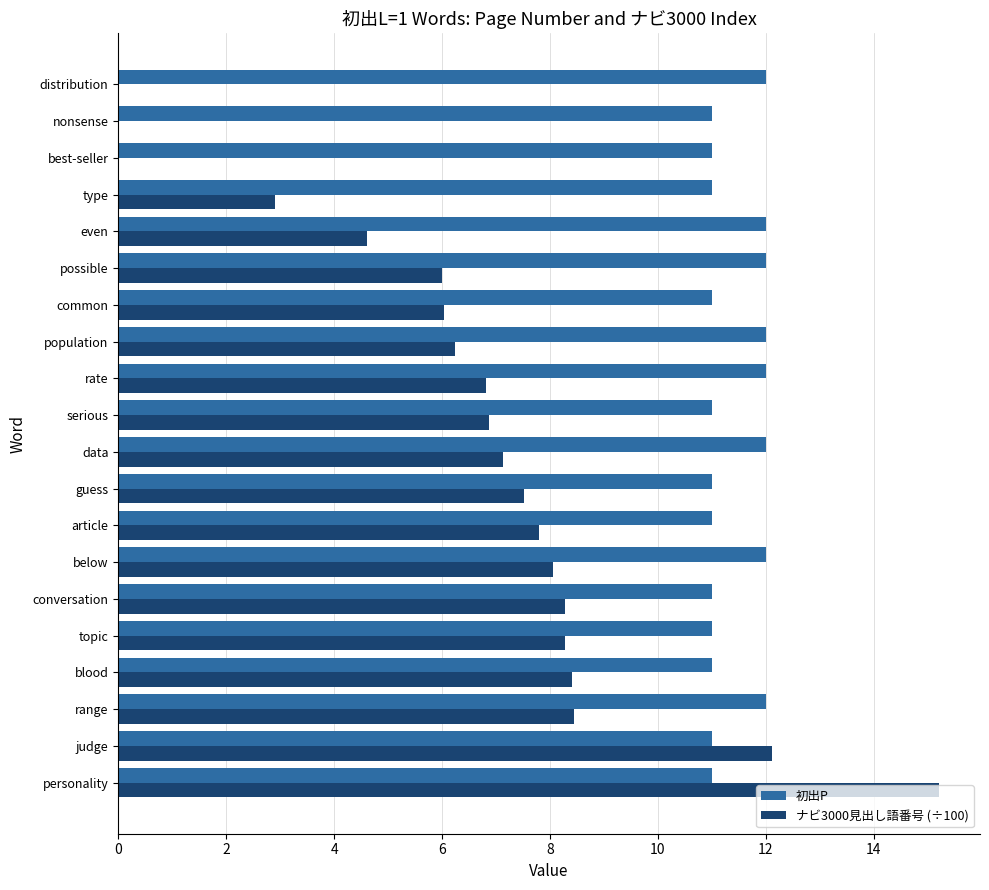

What is the sum of the ナビ3000見出し語番号 (÷100) values at even and population?

10.9